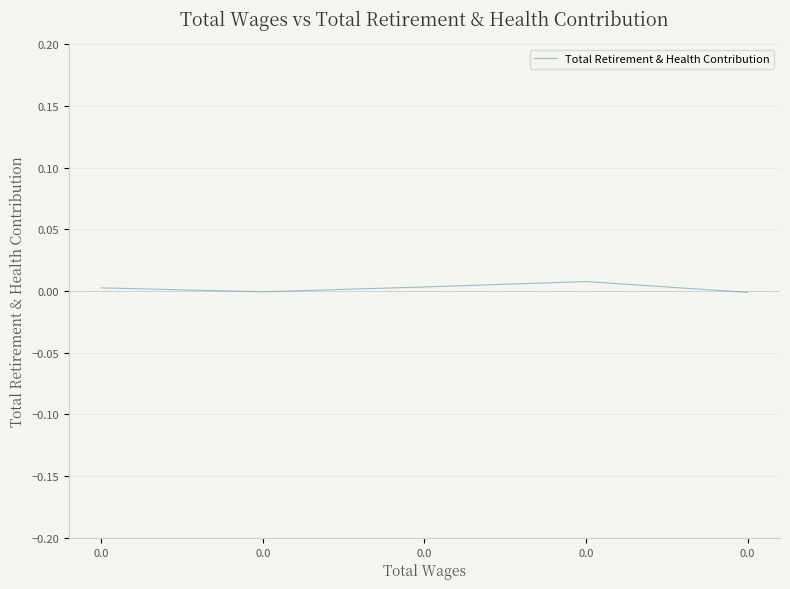

How many lines are shown in the chart?

1